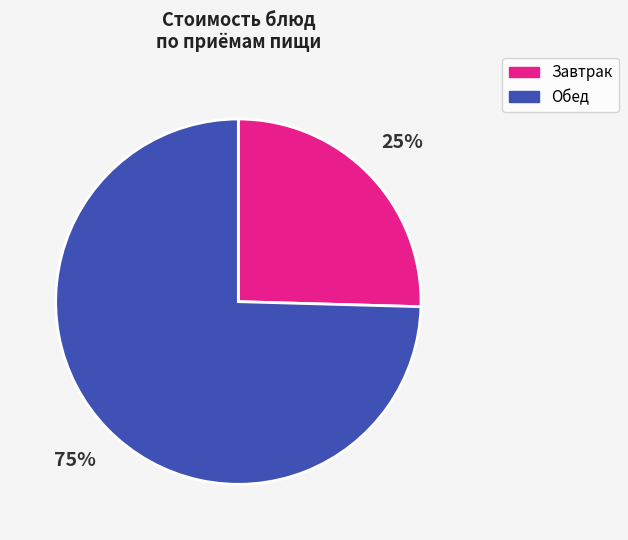

Which category has the biggest portion of the pie?

Обед